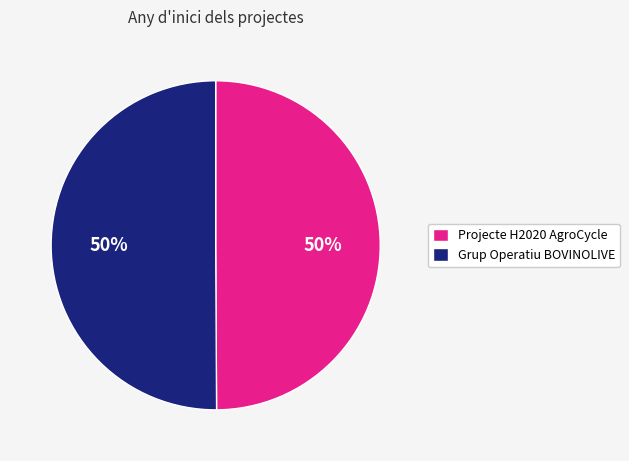

What is the ratio of the value at Grup Operatiu BOVINOLIVE to the value at Projecte H2020 AgroCycle?

1.0